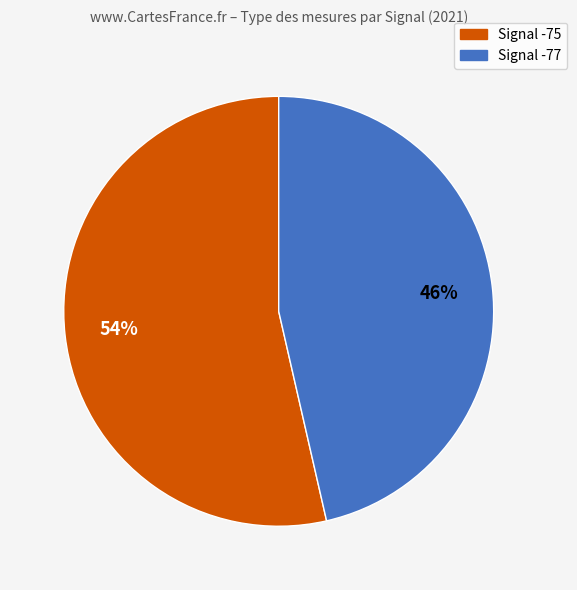

Does any single category account for the majority?

Yes